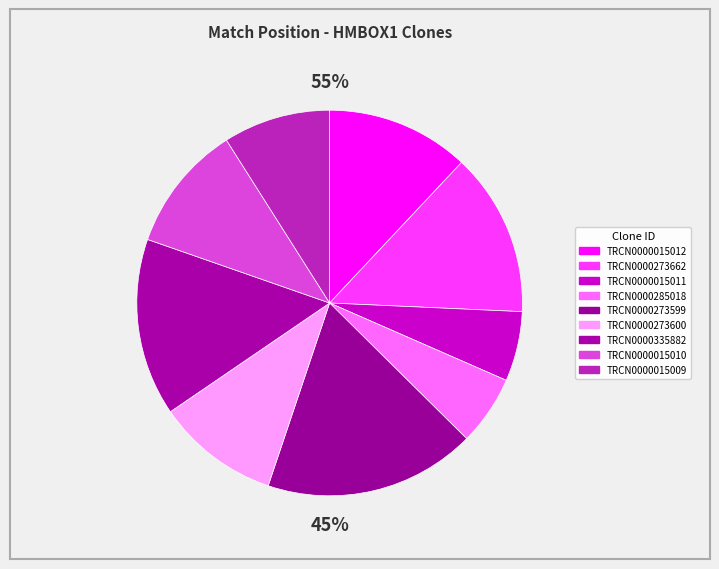

The TRCN0000015010 slice represents 11% of the pie. True or false?

True